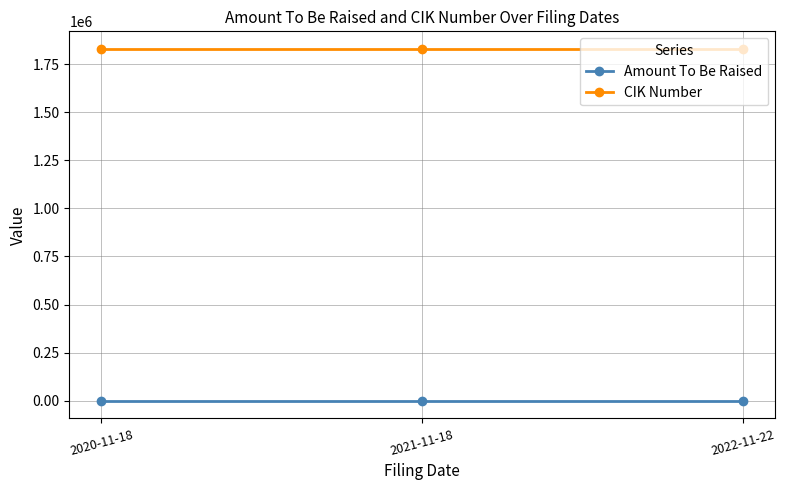

Which series has the largest total across all categories?

CIK Number